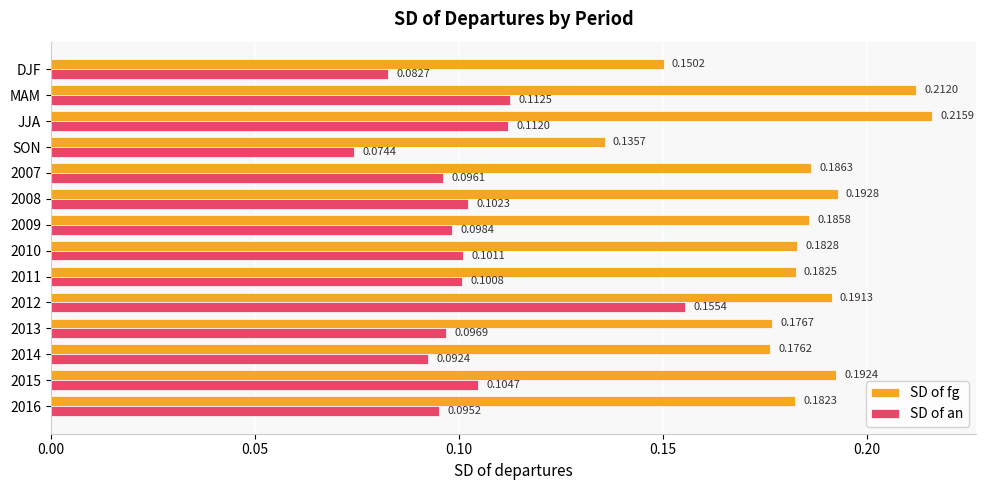

What are all the series names shown in the legend?

SD of fg, SD of an